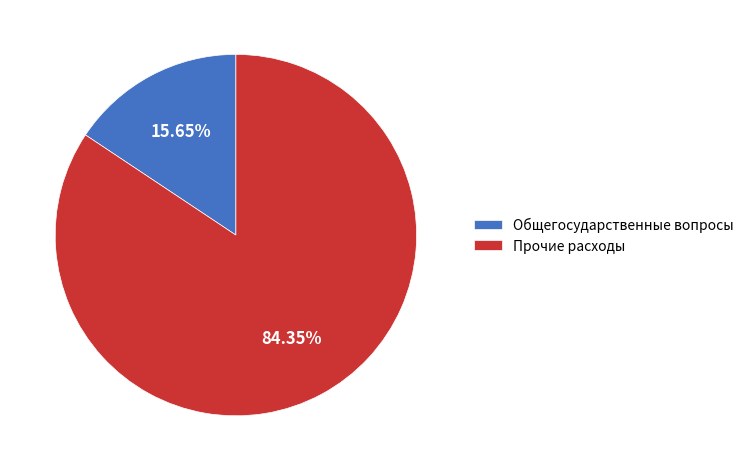

To the nearest percent, what is the difference between the largest and smallest slice percentages?

69%